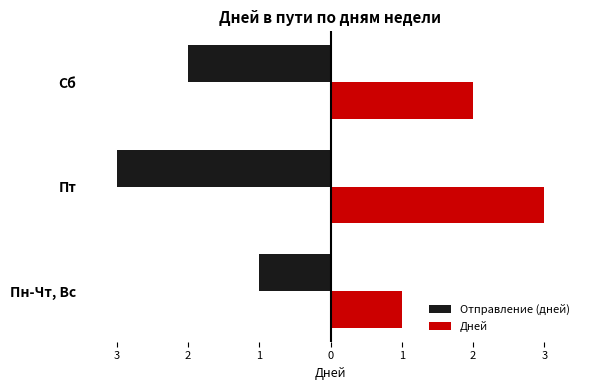

What are all the series names shown in the legend?

Отправление (дней), Дней